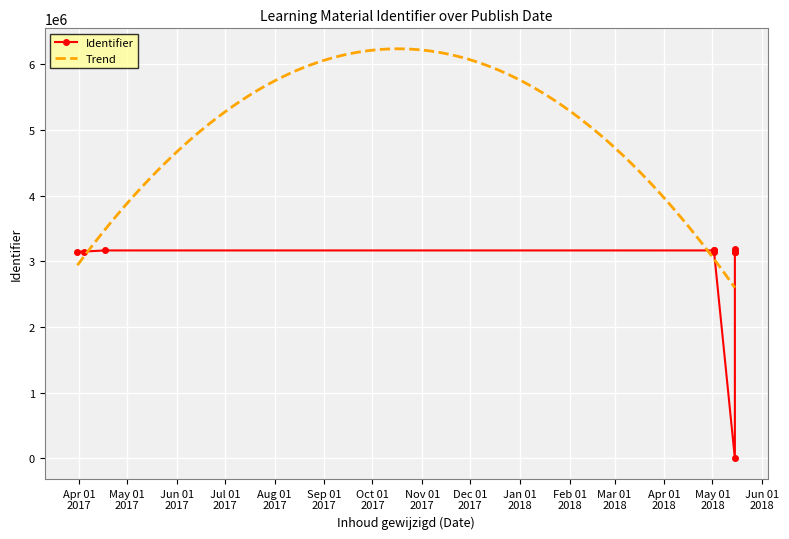

Is this an area chart (filled region under the line)?

No